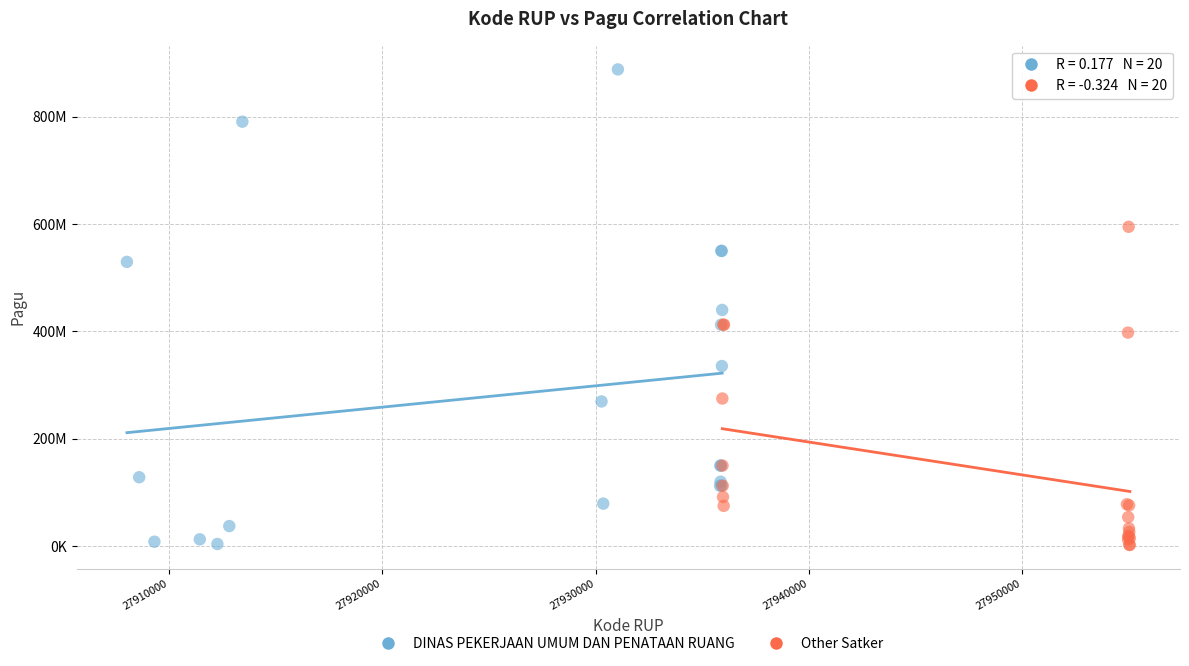

What are all the series names shown in the legend?

DINAS PEKERJAAN UMUM DAN PENATAAN RUANG, Other Satker